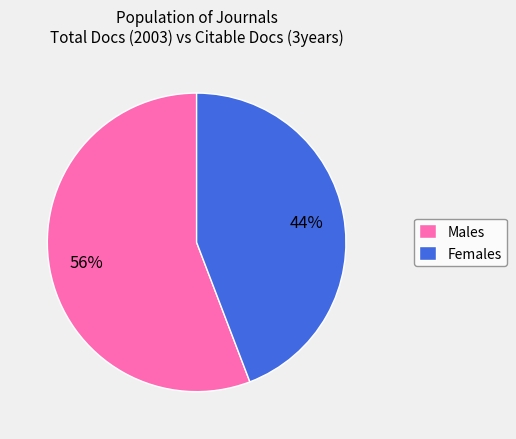

Rank the categories by value from highest to lowest.

Males, Females